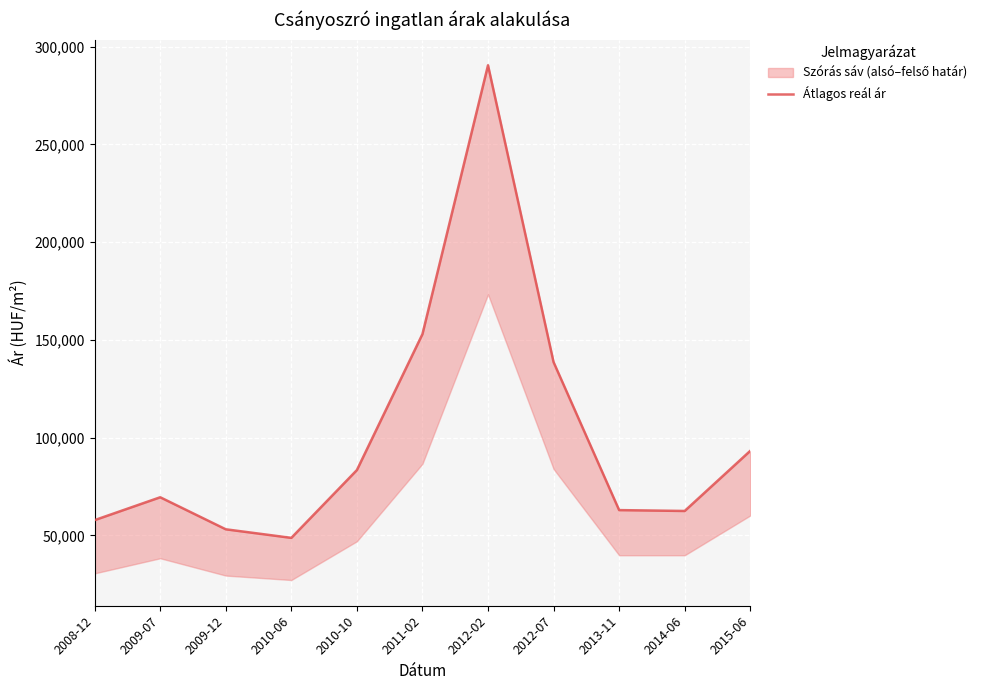

Is it true that the value at 2012-02 is 462627?

False